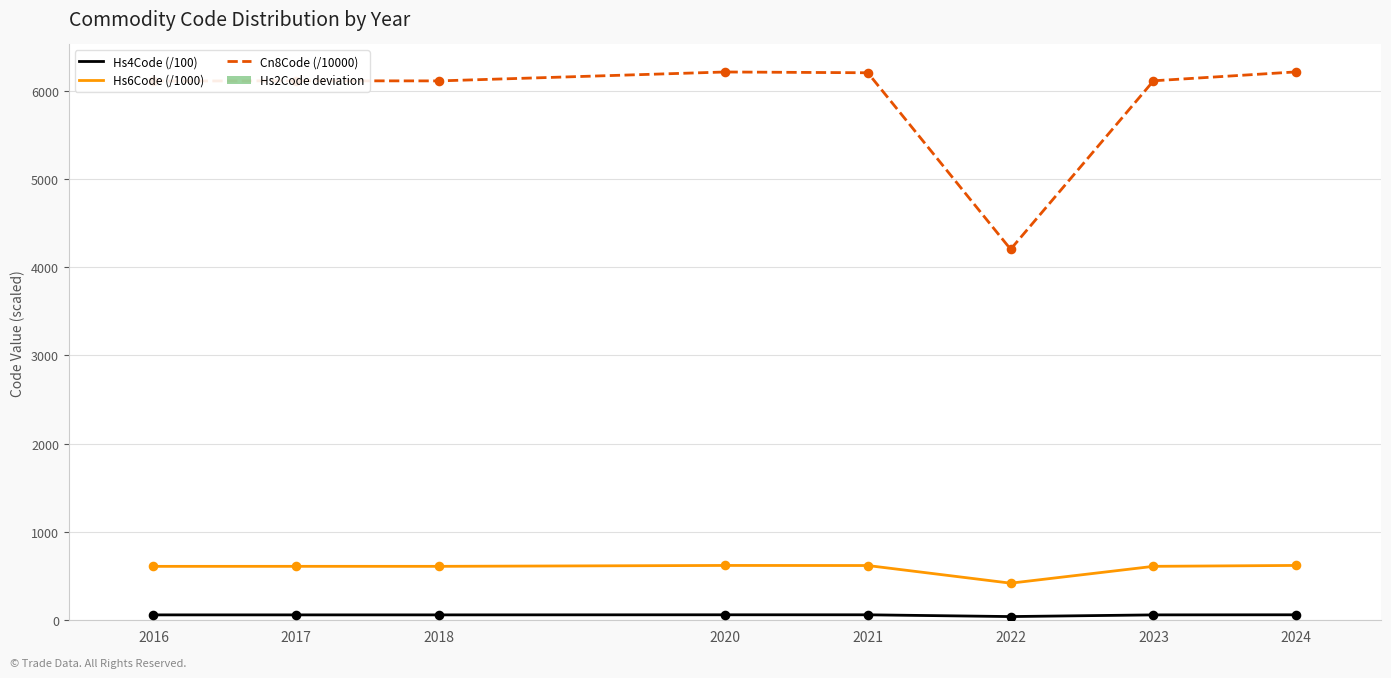

Which series reaches the minimum Y coordinate?

Hs2Code deviation